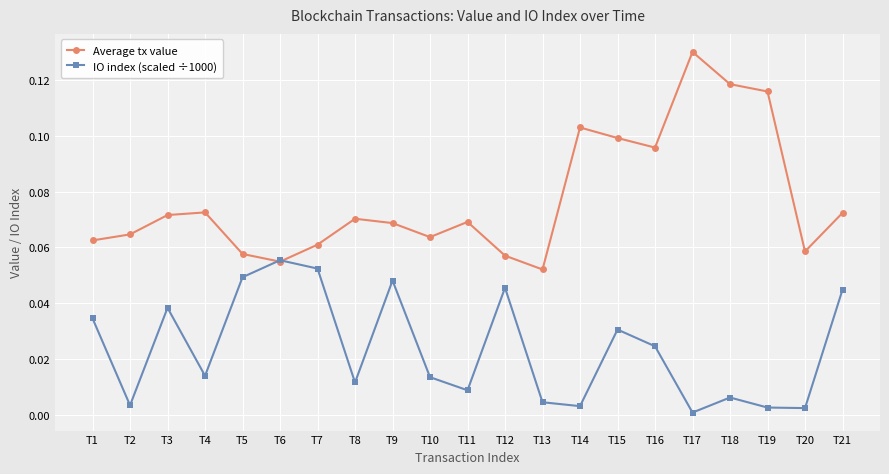

Where is the first local maximum for IO index (scaled ÷1000)?

T3